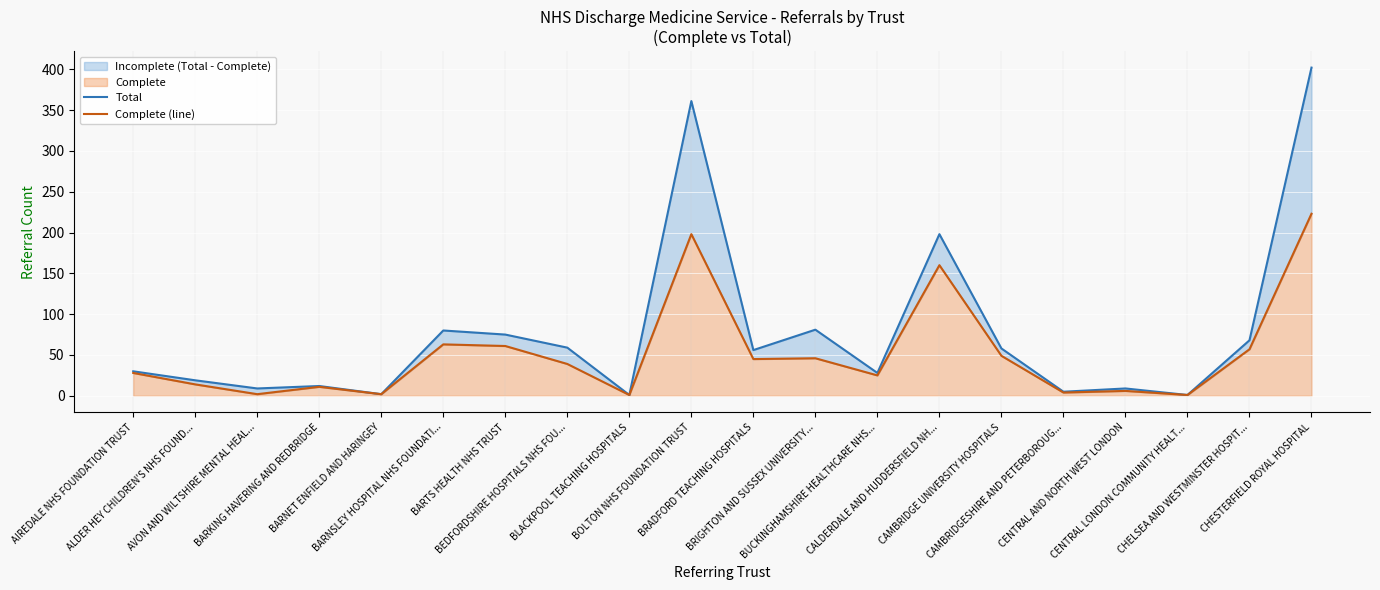

What is the highest value of the Total series?

402